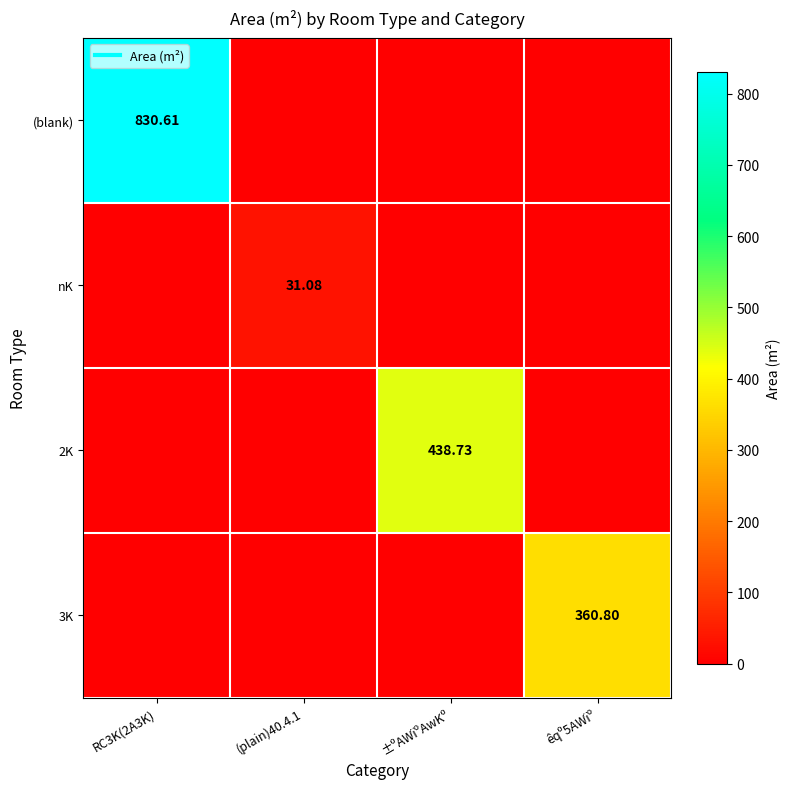

Is it true that nK equals 44.5 at (plain)40.4.1?

False